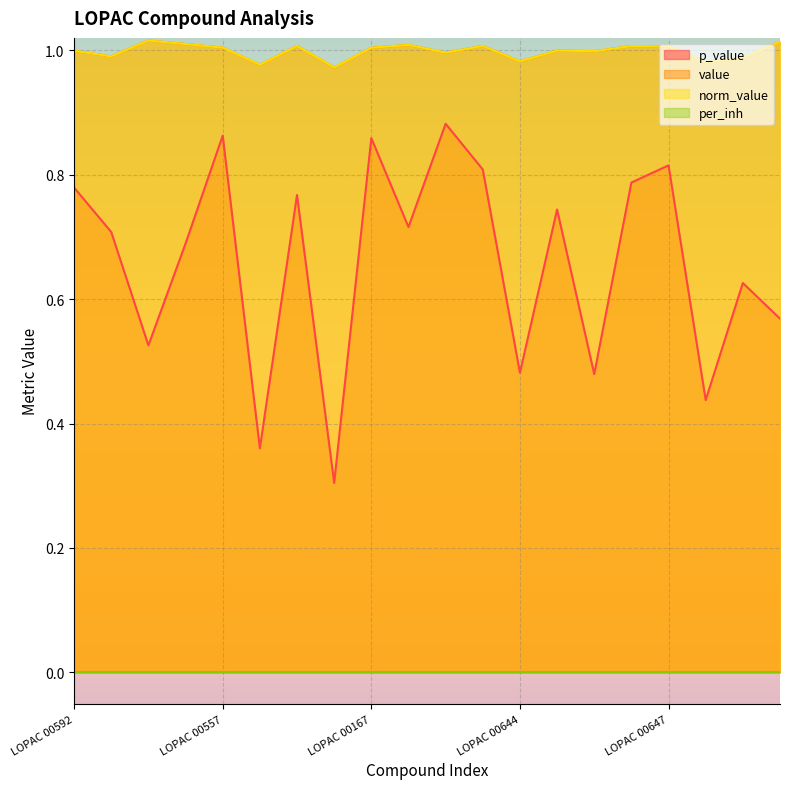

Which category has the highest value in the norm_value series?

LOPAC 00574